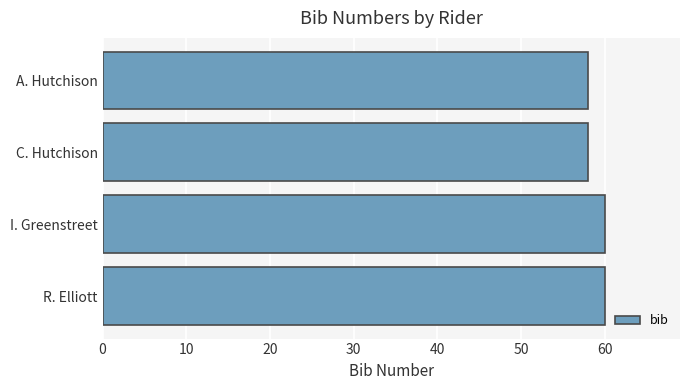

What is the maximum value shown in the chart?

60